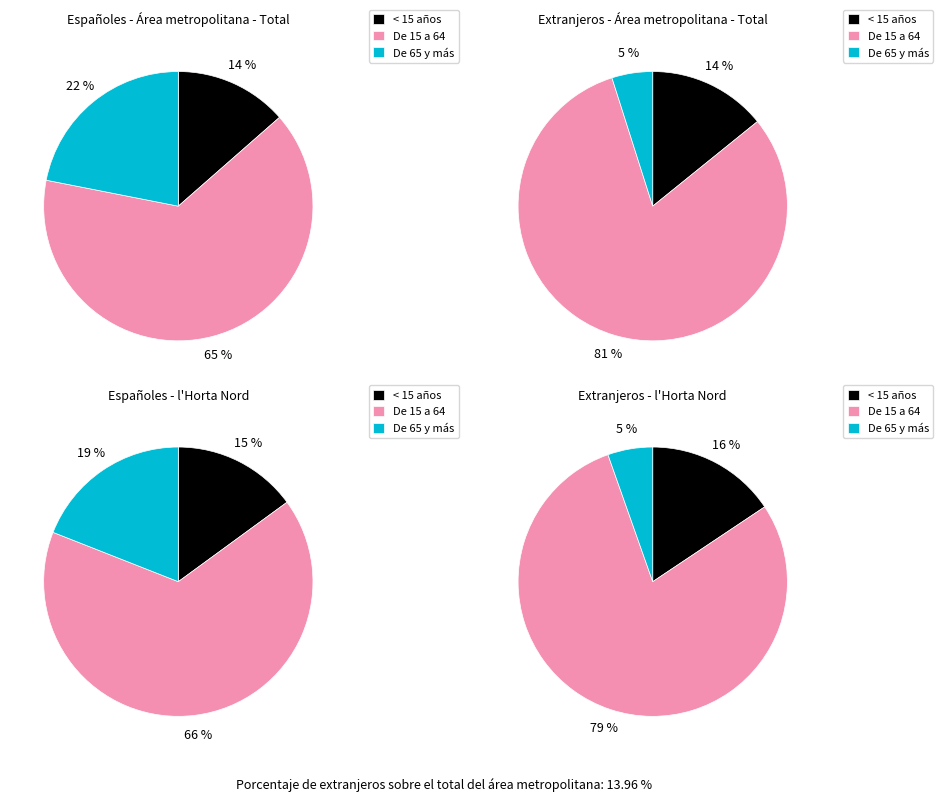

Which category has the smallest portion of the pie?

< 15 años